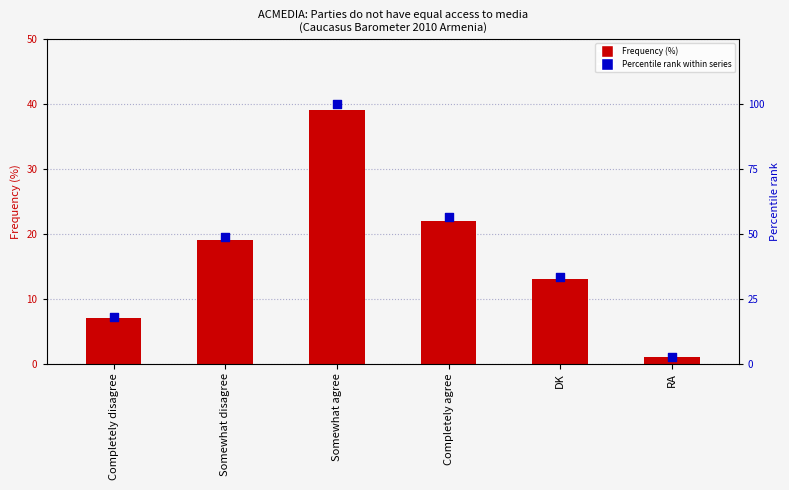

At which category is the sum across all series the highest?

Somewhat agree